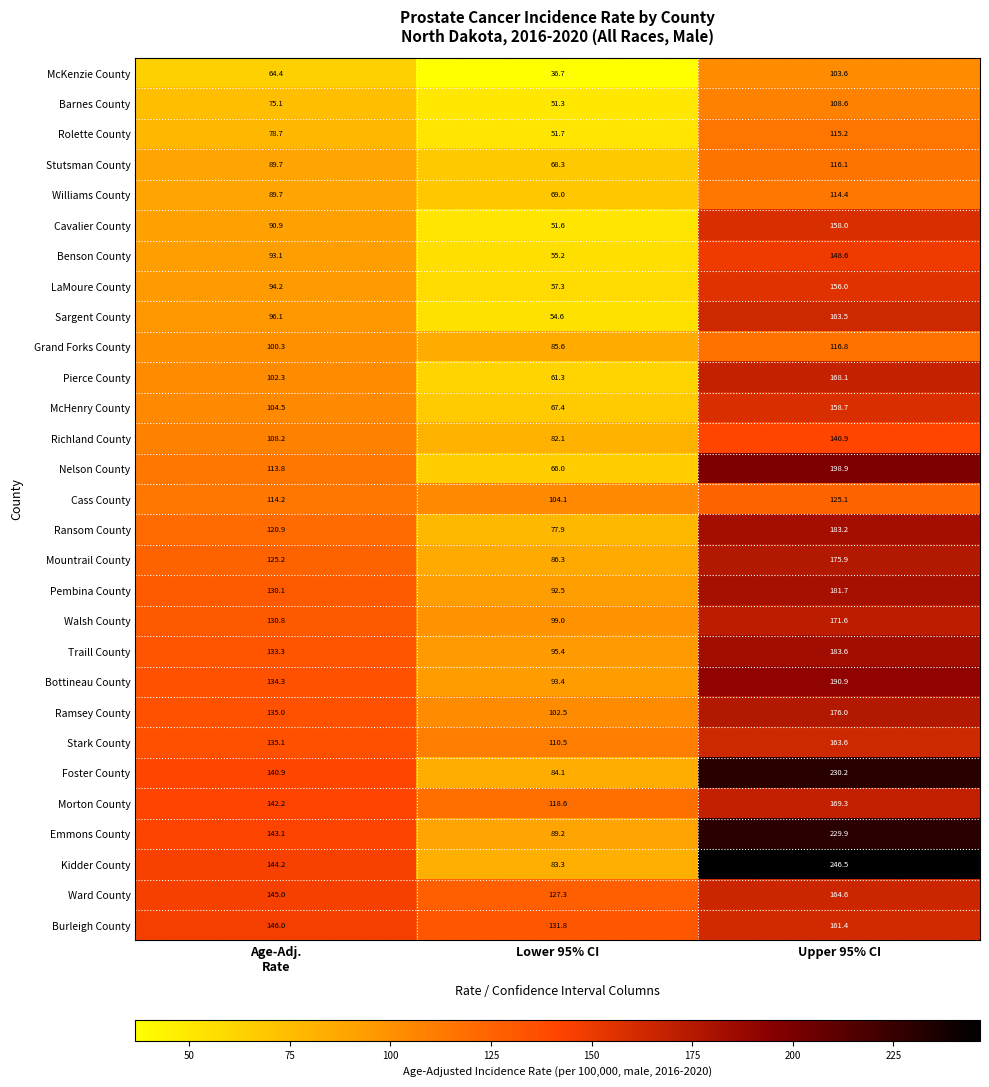

What is the sum of the LaMoure County values at Upper 95% CI and Lower 95% CI?

213.3